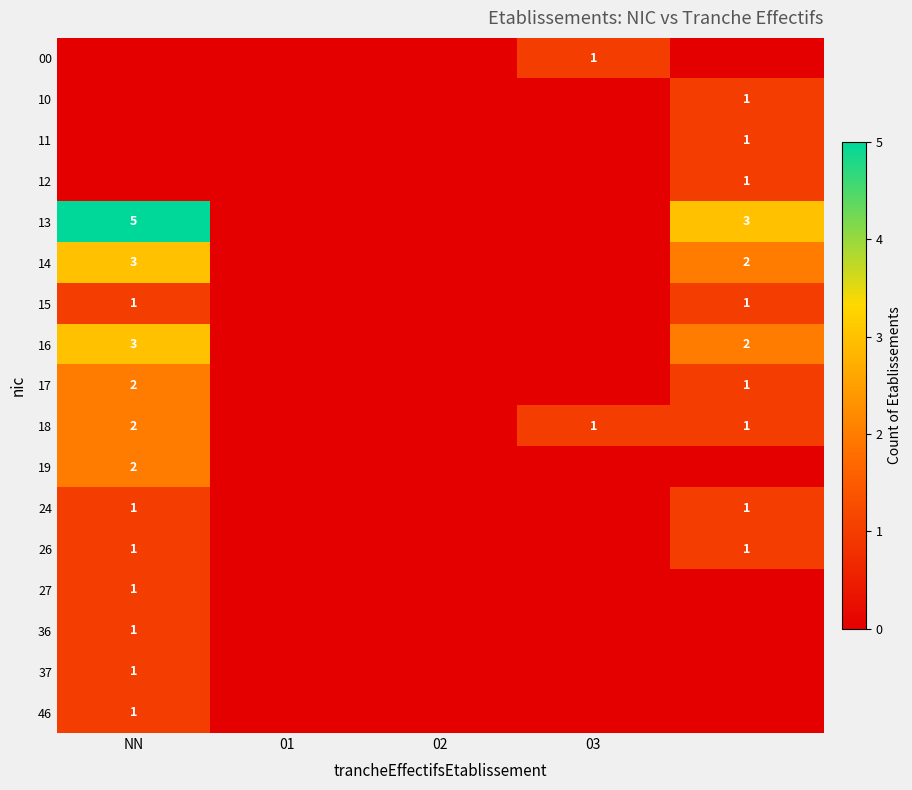

True or false: 18 has a value of 2 at NN.

True